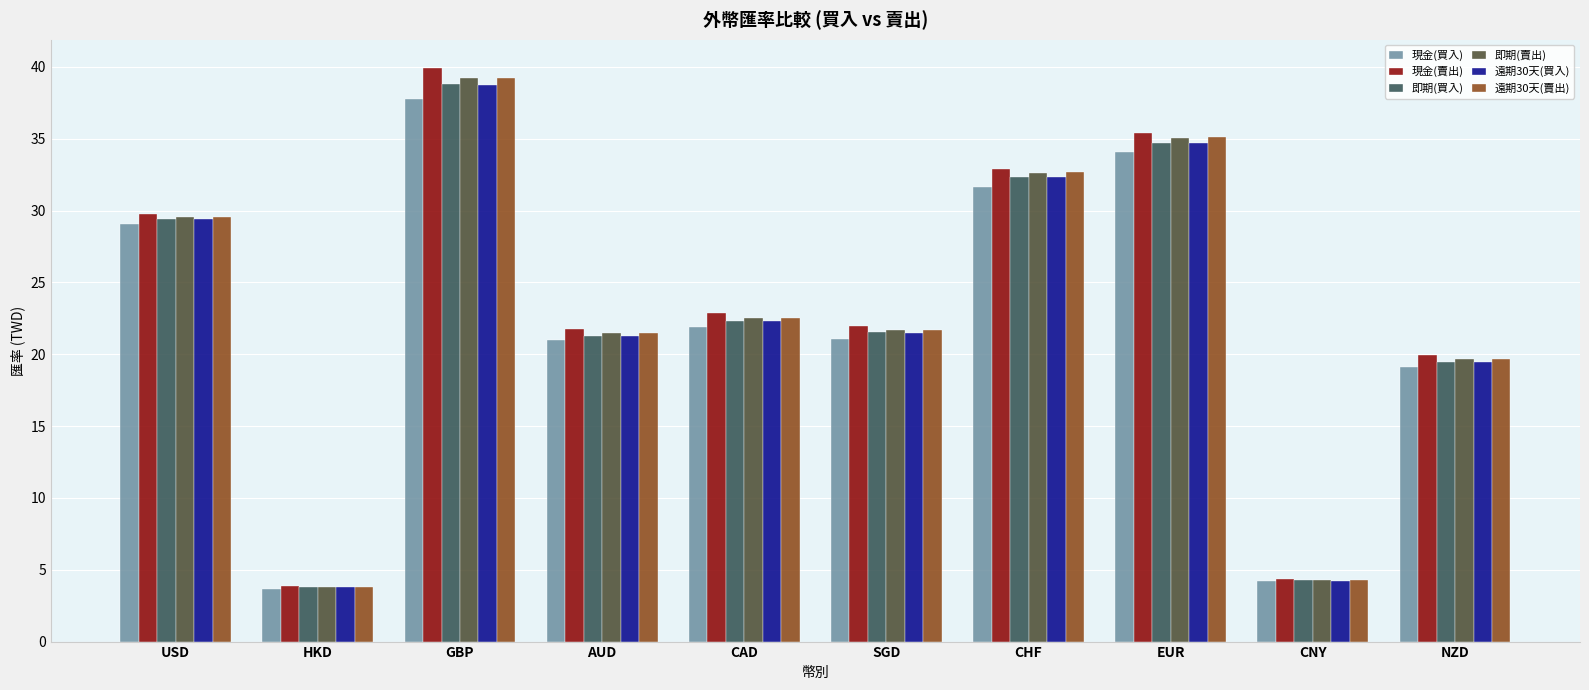

What is the value of the 遠期30天(買入) bar at the 7th from the left?

32.4